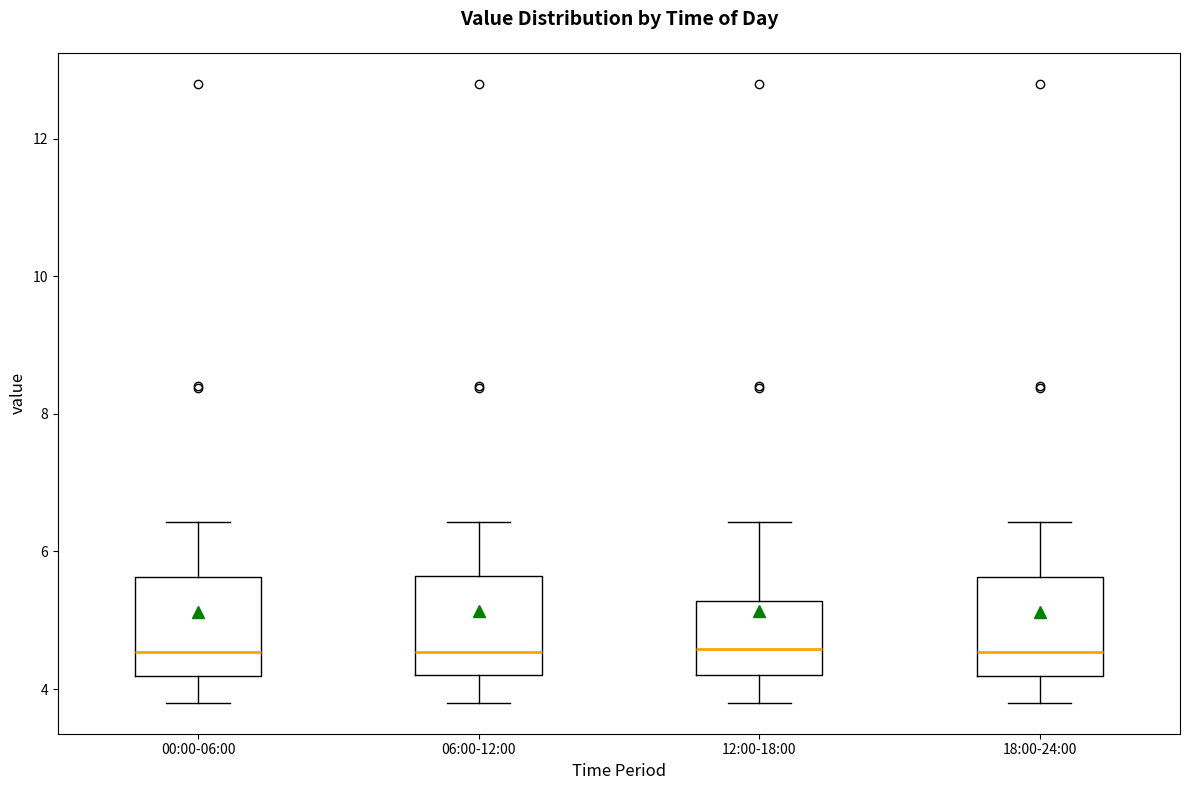

Reading left to right, transcribe this box plot: for each box, give where its median line is, the range the box spans, and where its two whiskers end, as read against the y-axis. The values are not printed on the chart, so give them approximately, as read against the axis.

00:00-06:00: median 4.6, box 4.2 to 5.6, whiskers 3.8 to 6.4
06:00-12:00: median 4.6, box 4.2 to 5.6, whiskers 3.8 to 6.4
12:00-18:00: median 4.6, box 4.2 to 5.2, whiskers 3.8 to 6.4
18:00-24:00: median 4.6, box 4.2 to 5.6, whiskers 3.8 to 6.4